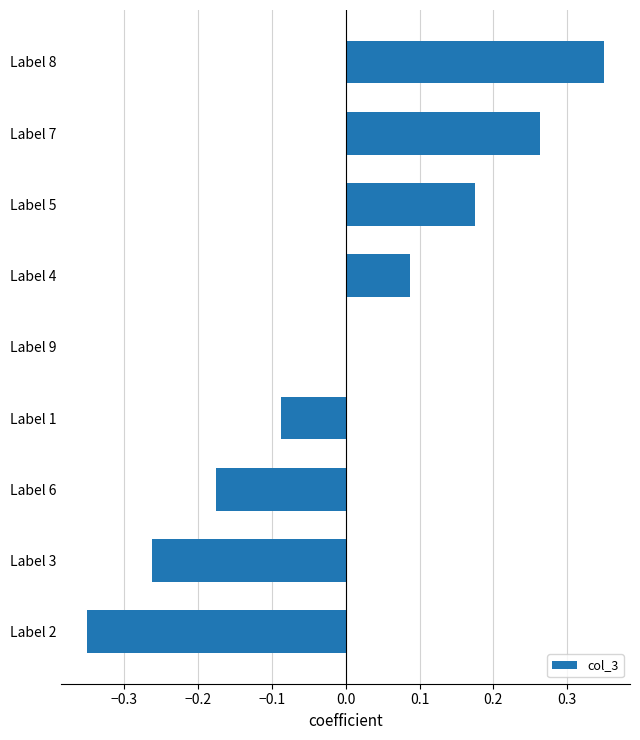

Which category has the highest value across all series?

Label 8